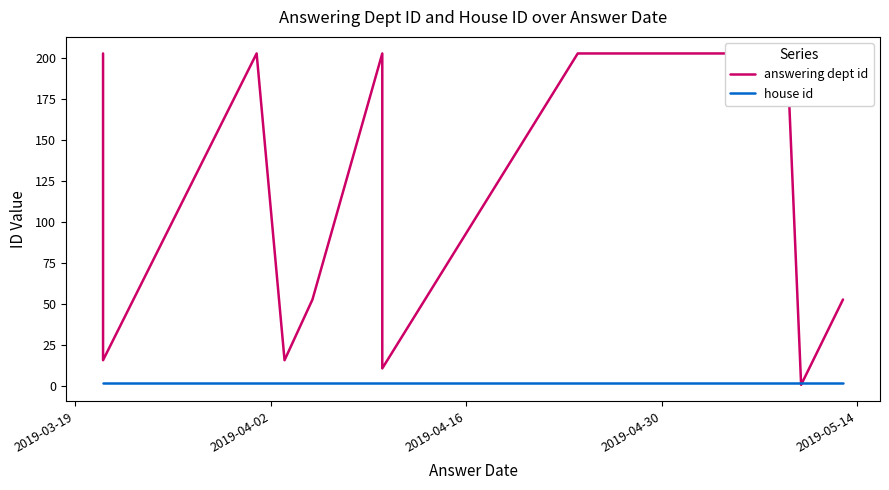

Which series has the widest spread of values?

answering dept id